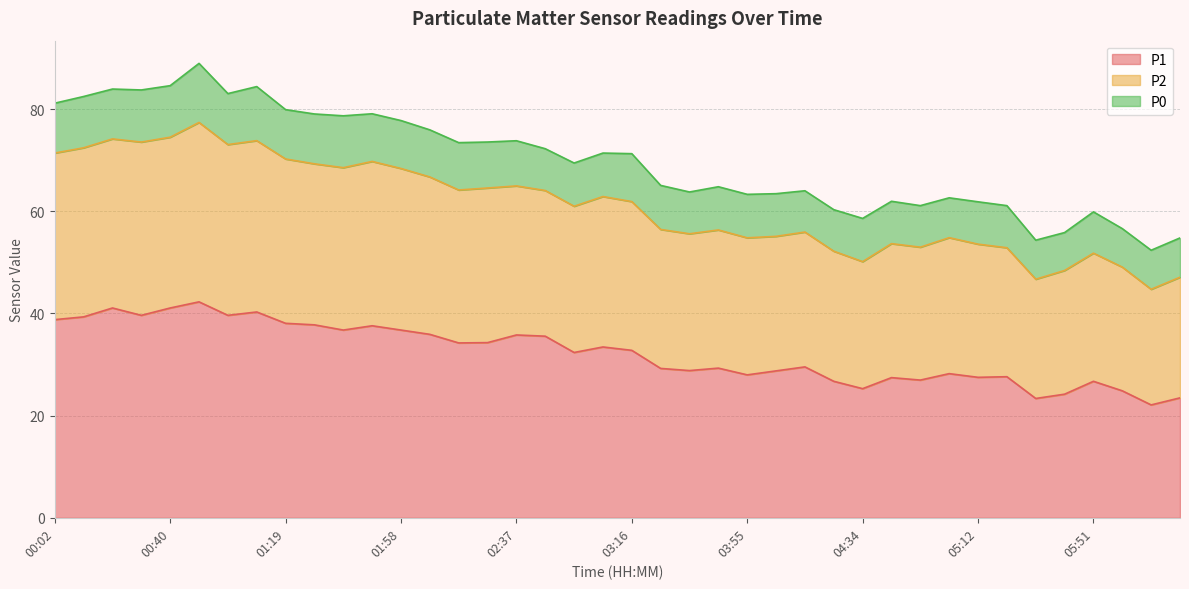

What is the value of the P1 point at the 11th from the left?

36.7